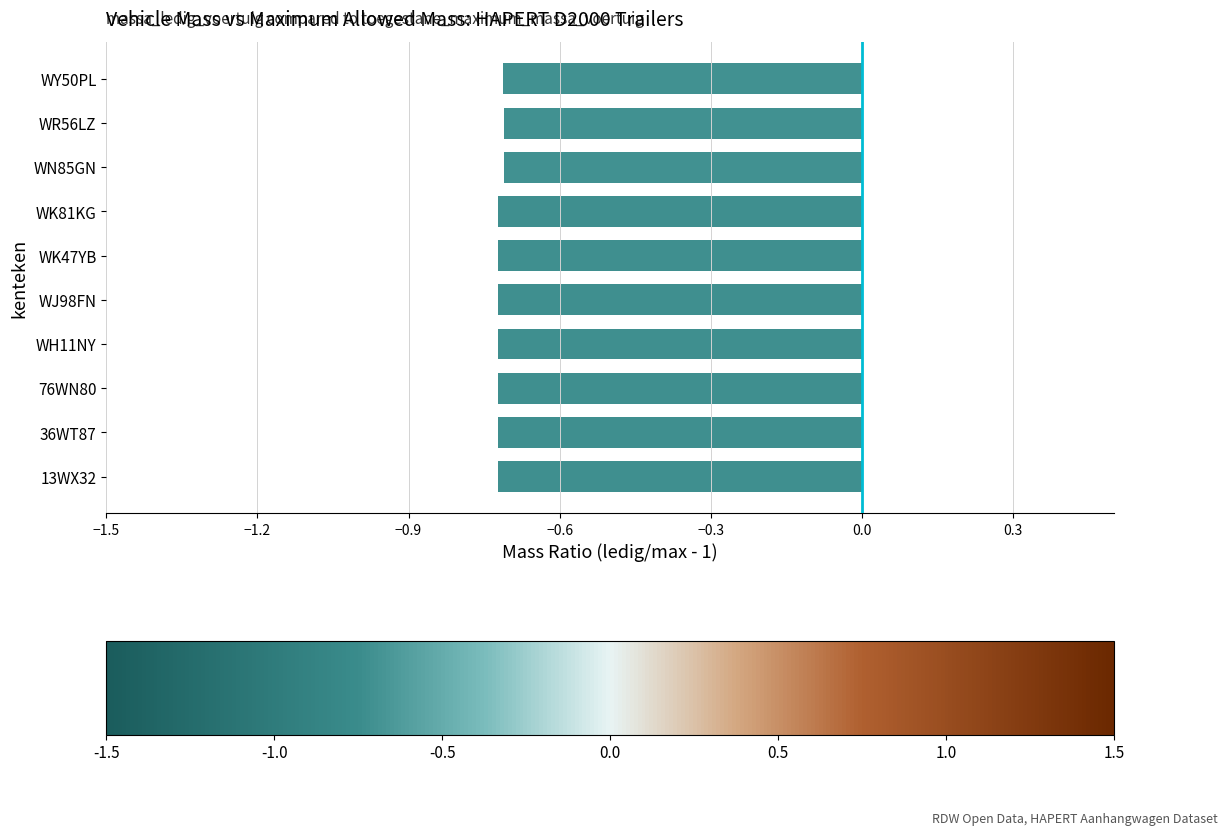

What is the sum of all values?

-7.2